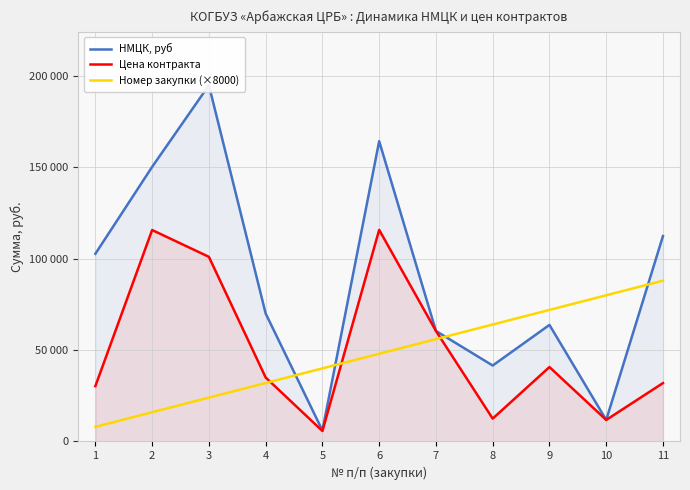

Between which two adjacent categories do Цена контракта and Номер закупки (×8000) first intersect?

4 and 5